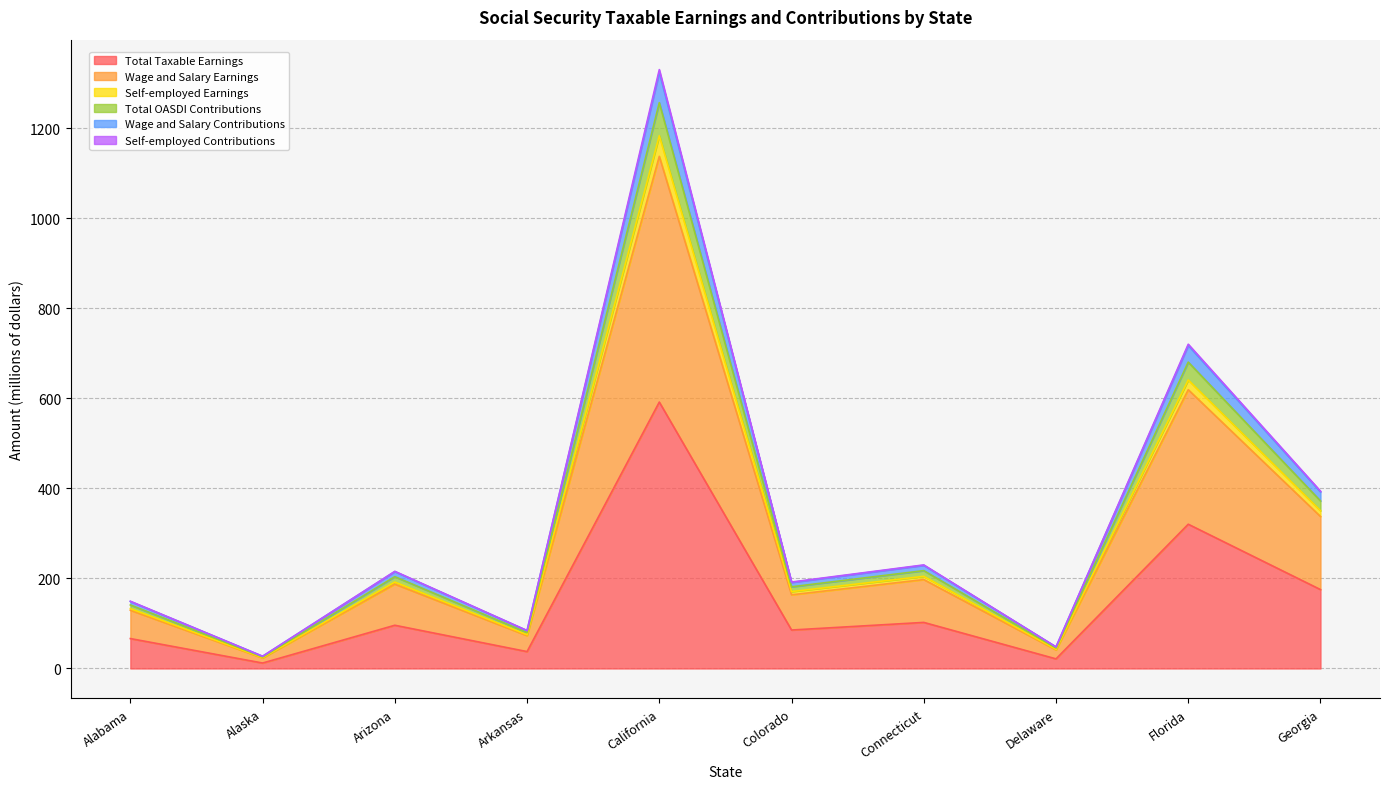

How many data points in Self-employed Contributions are above 203?

5